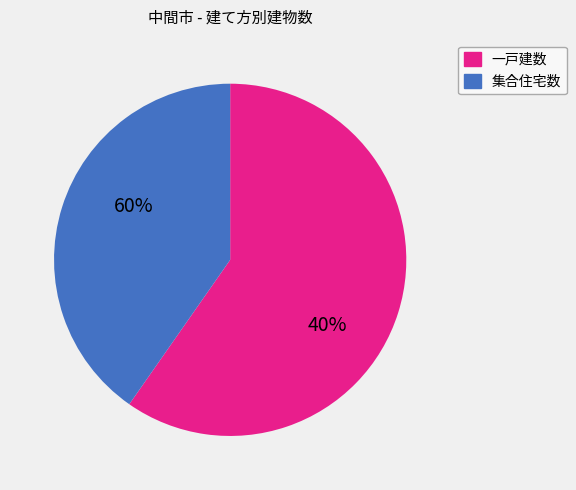

Is there a majority slice in this chart?

Yes